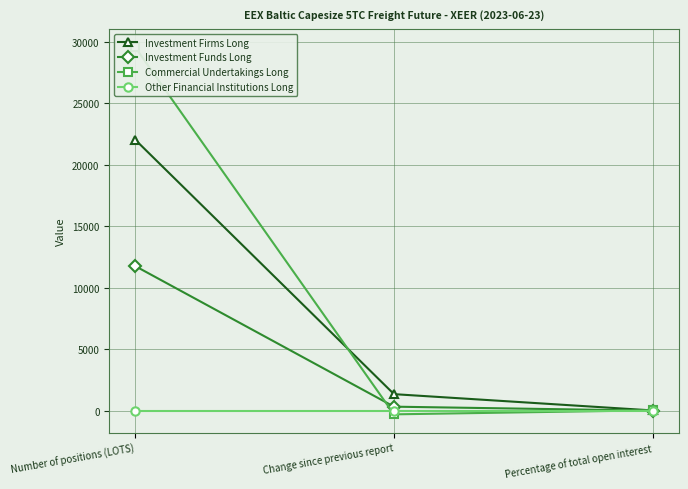

The value of Other Financial Institutions Long at Percentage of total open interest is 0.0. True or false?

True